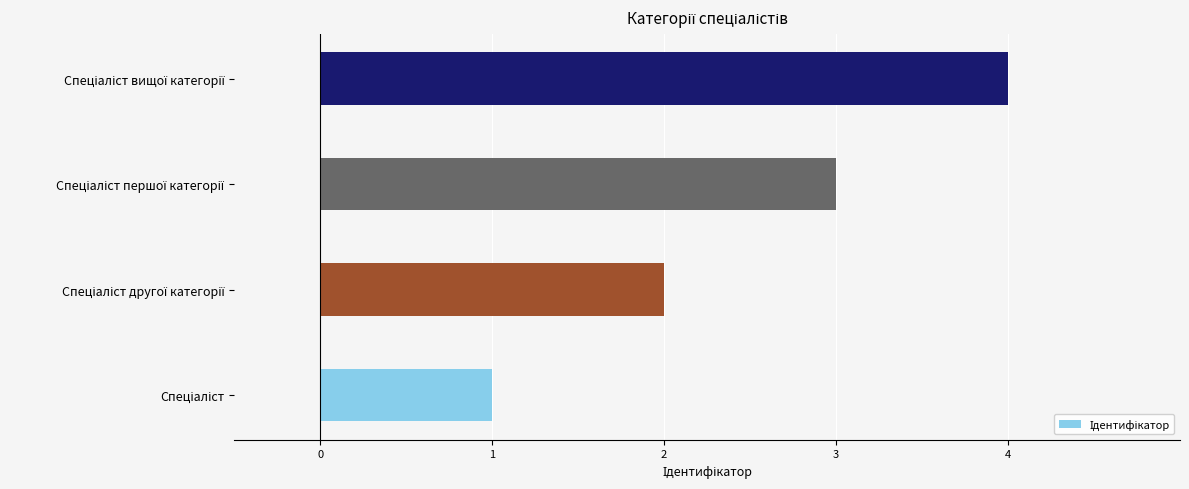

Does the chart contain stacked bars?

No